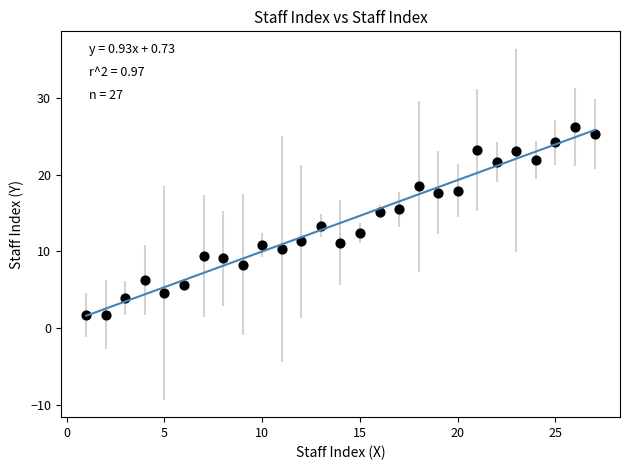

What is the range of X values (max minus min)?

26.0